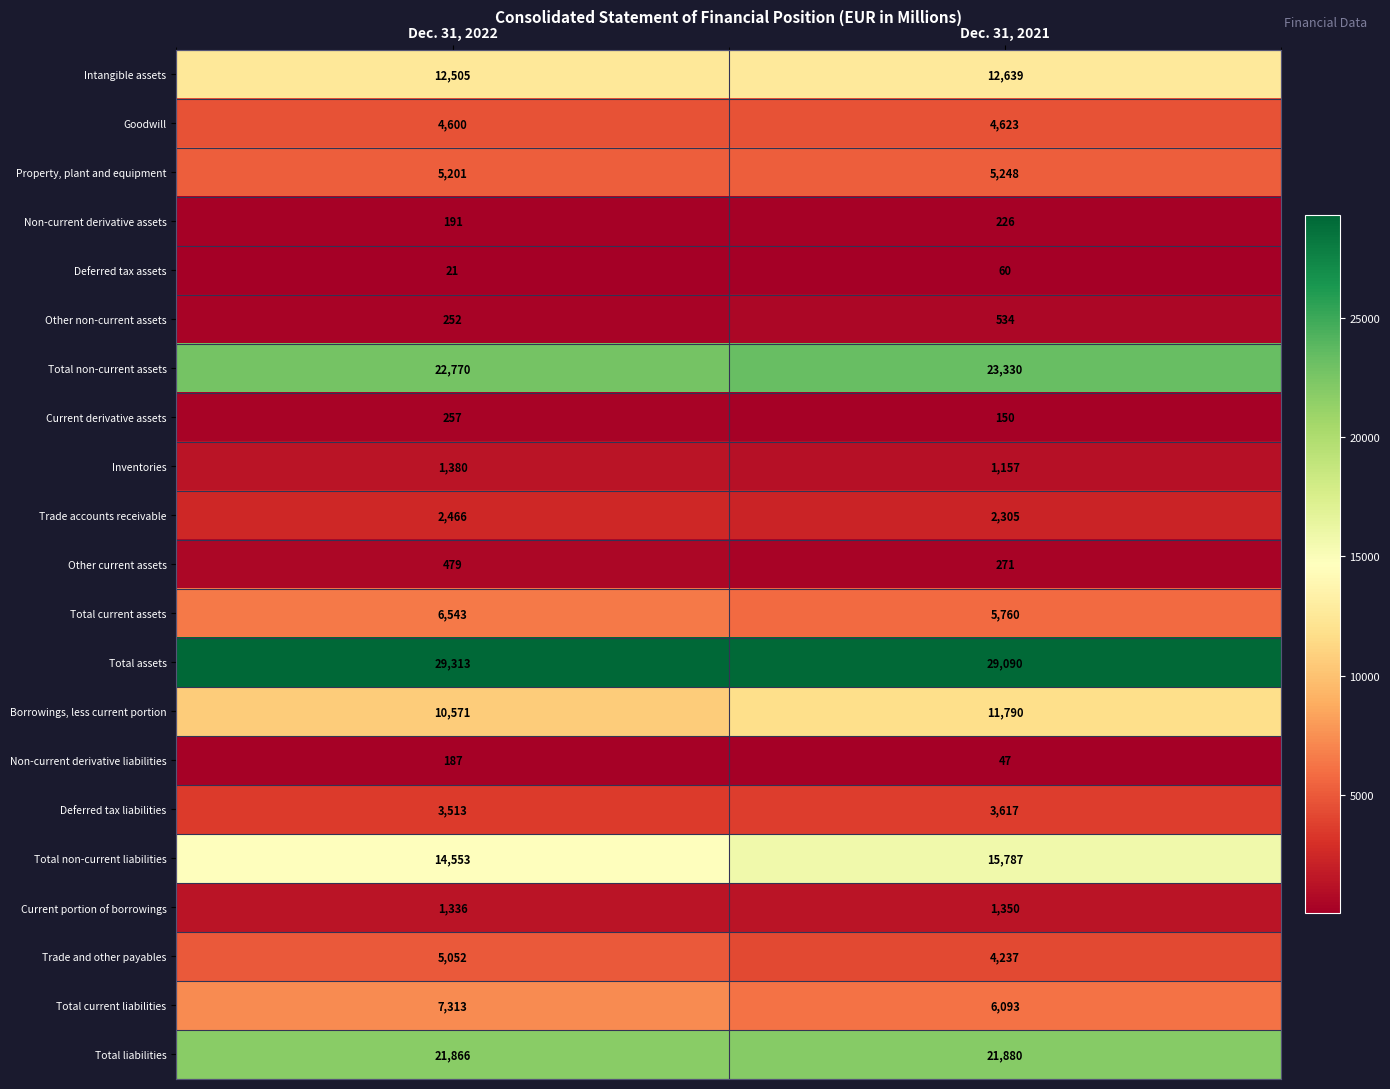

What is the minimum value for Non-current derivative liabilities?

47